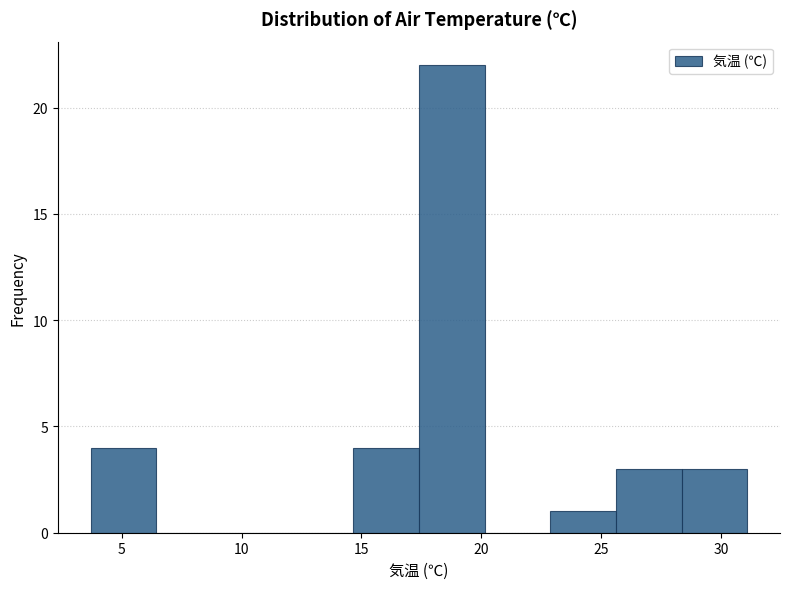

Reading left to right, transcribe this chart: for each bar, give the range it covers on the x-axis and its height. Neither the bar edges nor the heights are printed on the chart, so give them approximately, as read against the axes.

3.5 to 6.5: 4
6.5 to 9.0: 0
9.0 to 12.0: 0
12.0 to 14.5: 0
14.5 to 17.5: 4
17.5 to 20.0: 22
20.0 to 23.0: 0
23.0 to 25.5: 1
25.5 to 28.5: 3
28.5 to 31.0: 3